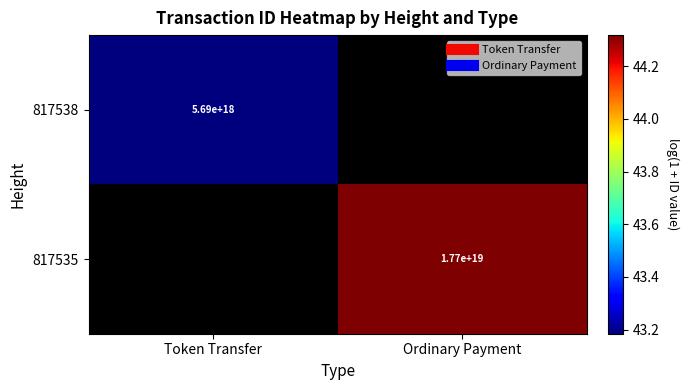

Rank the series by their average value, from lowest to highest.

817538, 817535